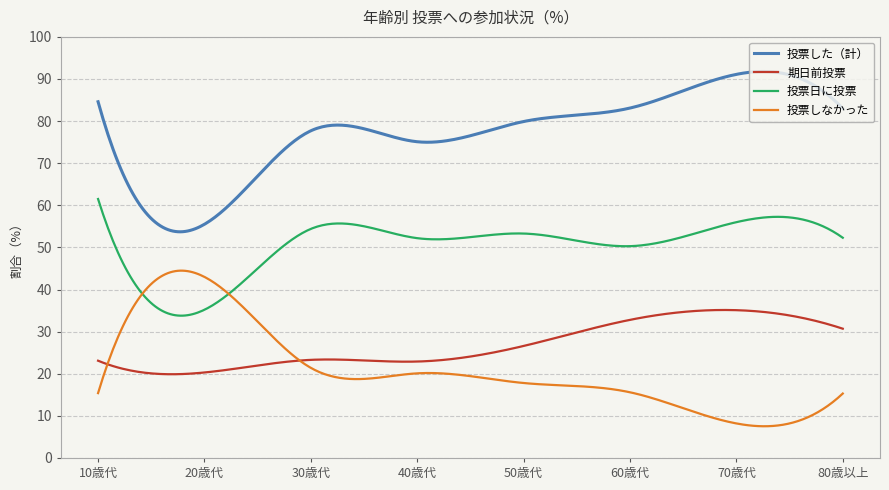

What is the difference between the maximum and minimum values in the 投票しなかった series?

37.0